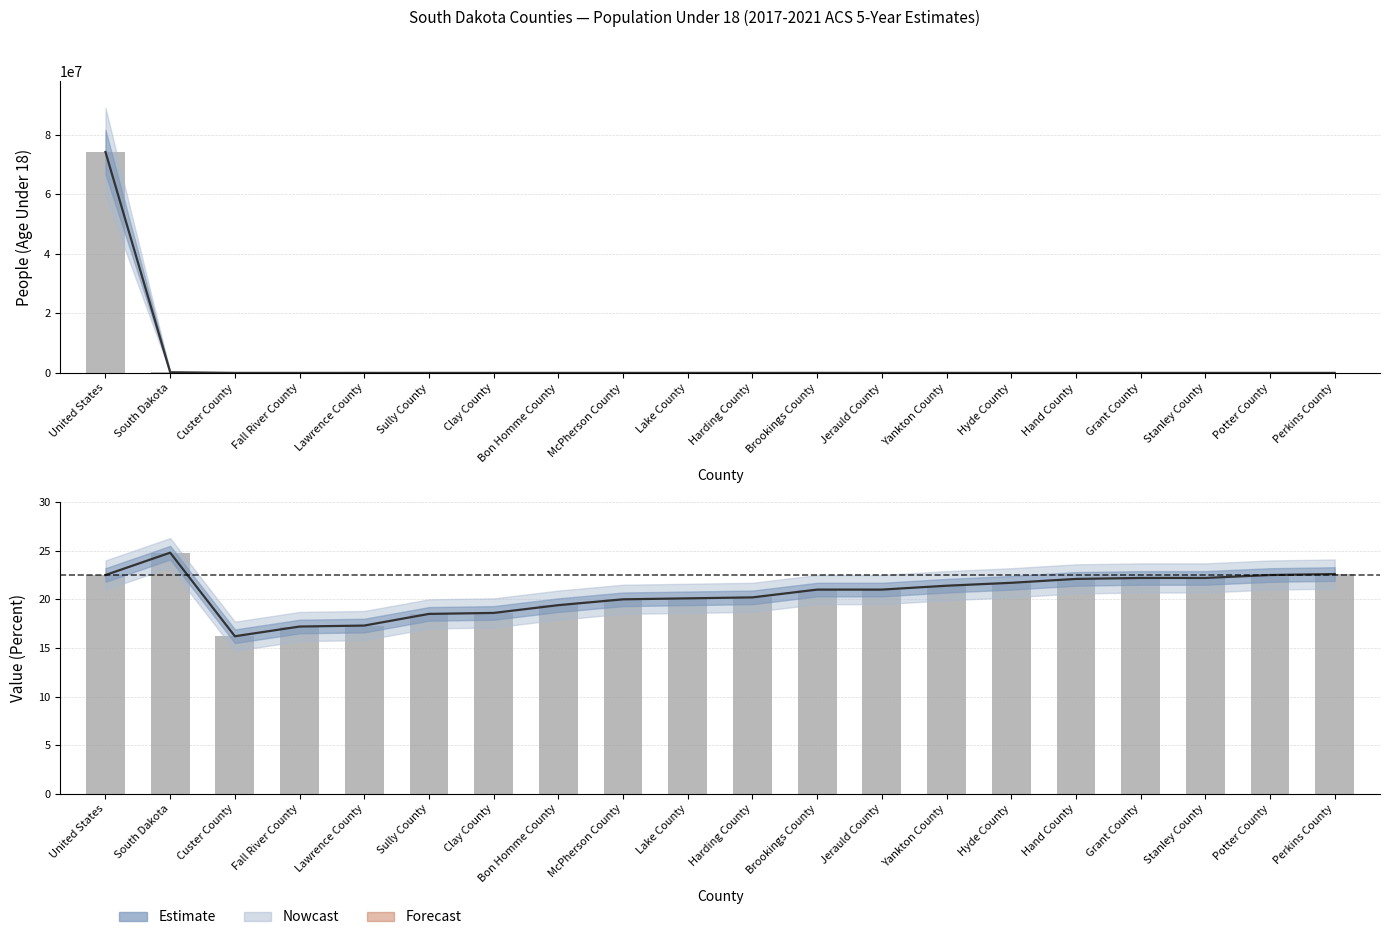

How many values in the Value (Percent) series exceed 21?

9